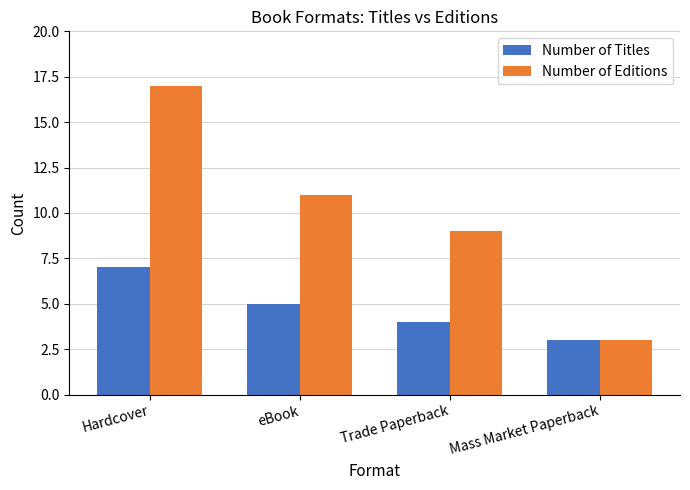

Count the number of categories in the chart.

4